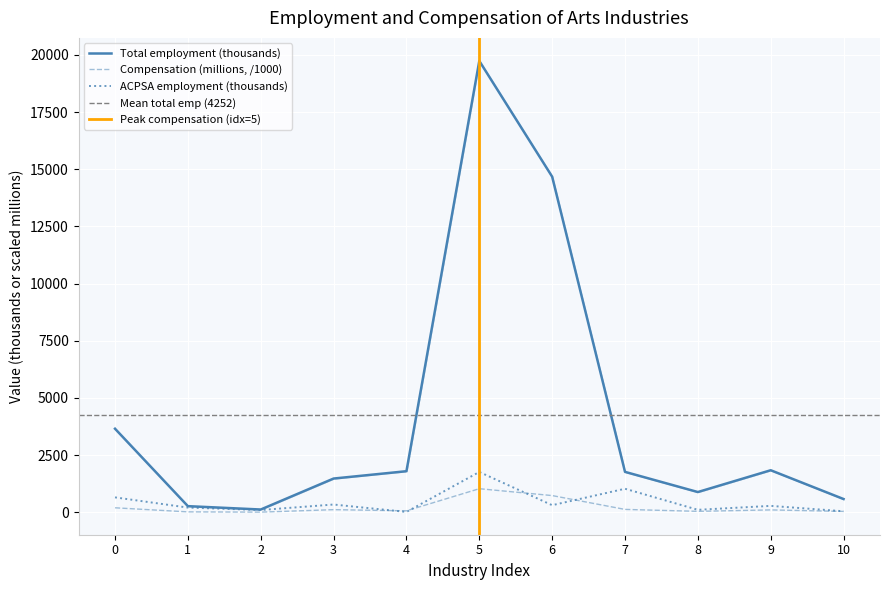

In Total employment (thousands), how many points are lower than both neighbors (excluding endpoints)?

2